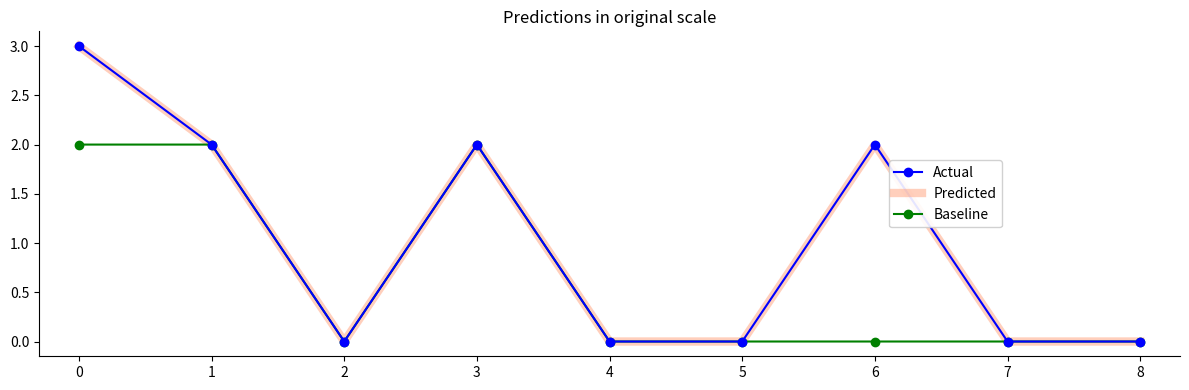

Which has a higher value, 4 or 3?

3